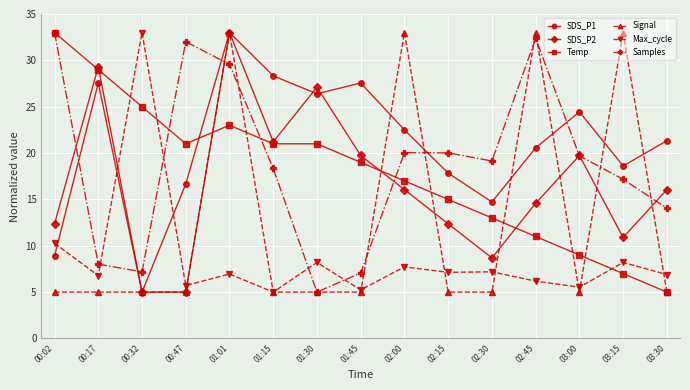

What is the difference between the highest and lowest values at 02:00?

25.3